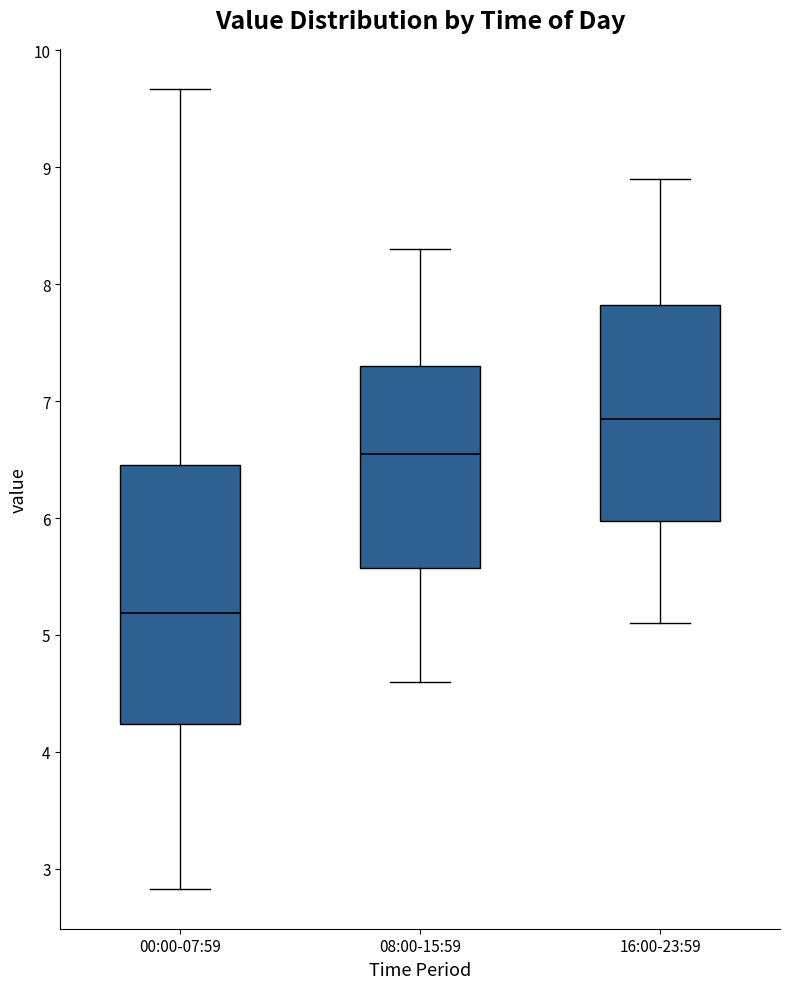

Comparing the boxes themselves (not the whiskers), which one is the tallest?

00:00-07:59